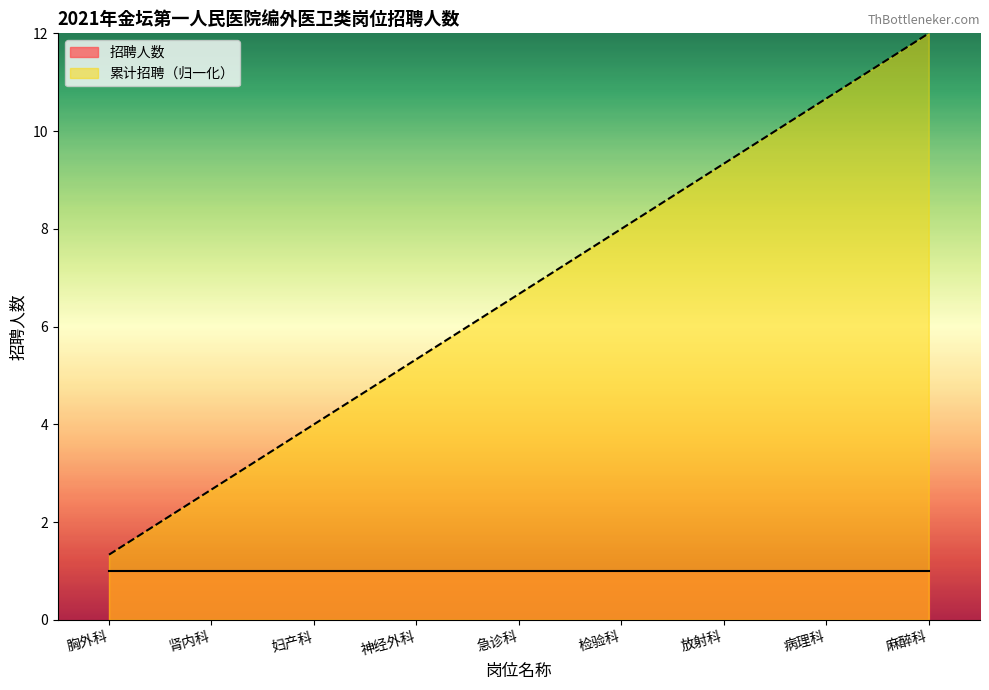

True or false: there are more than 1 points higher than both neighbors.

False